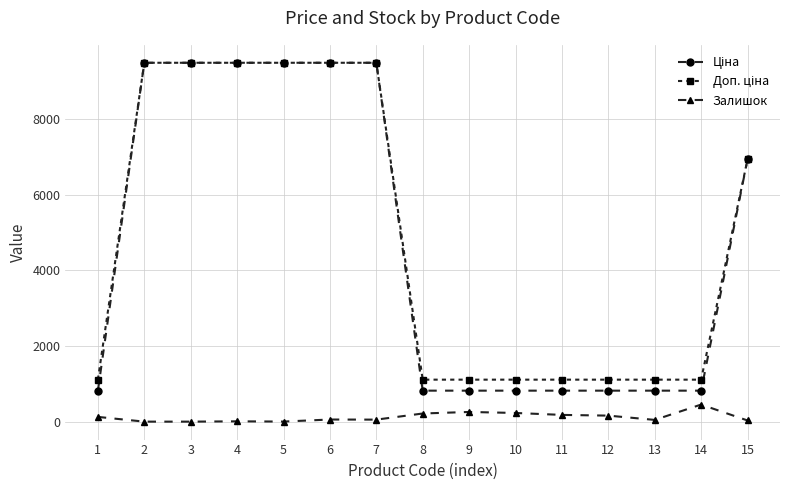

True or false: Залишок has more than 0 interior local peaks.

True